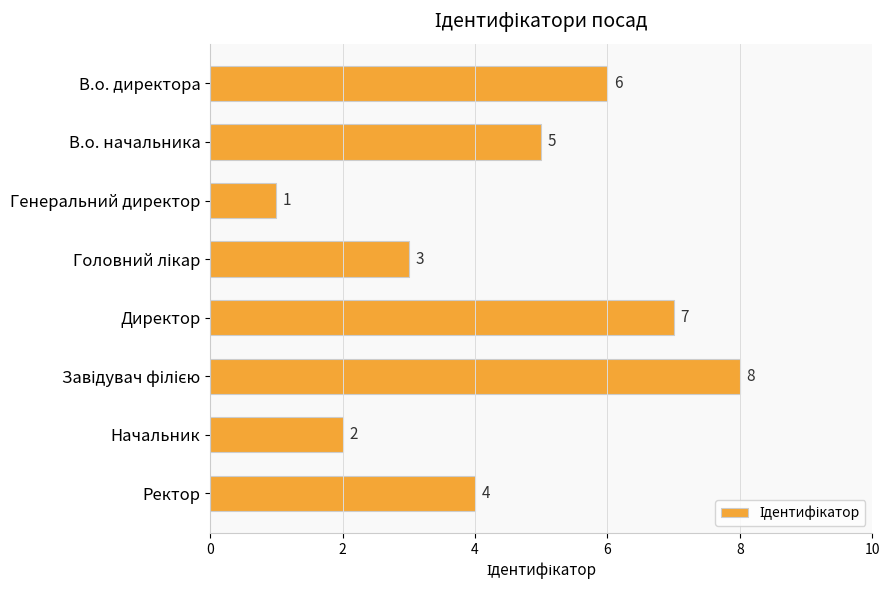

Is it true that the value at Генеральний директор is 1?

True